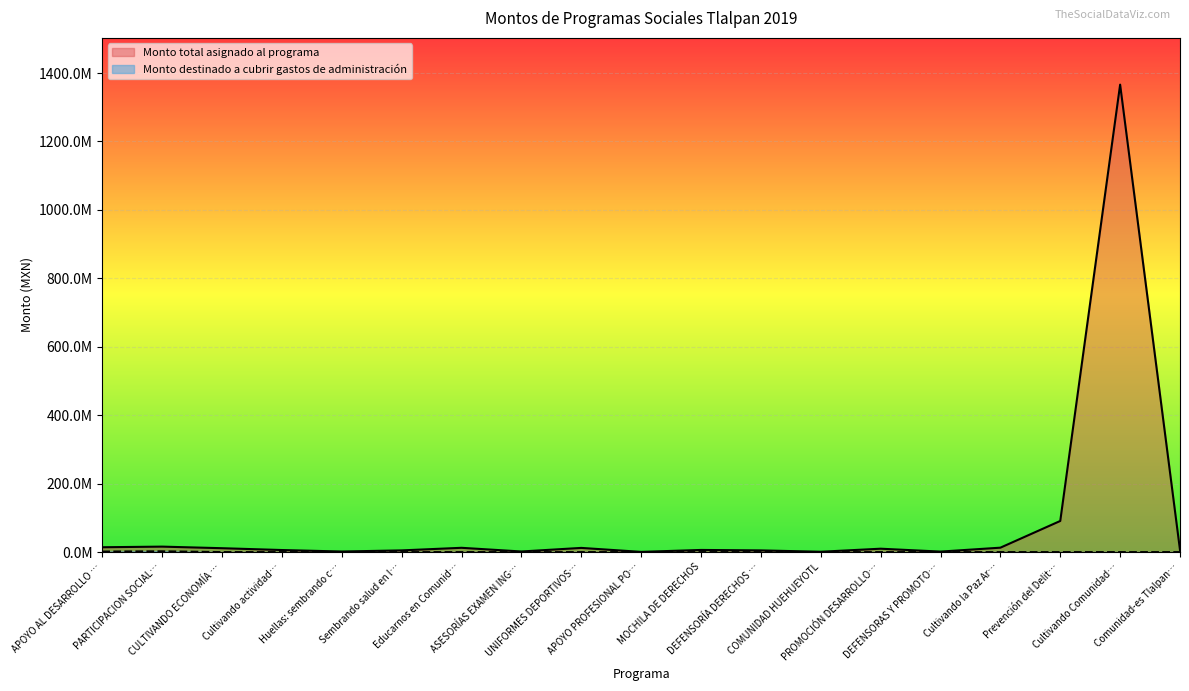

List the series in order of their peak value, lowest first.

Monto destinado a cubrir gastos de administración, Monto total asignado al programa